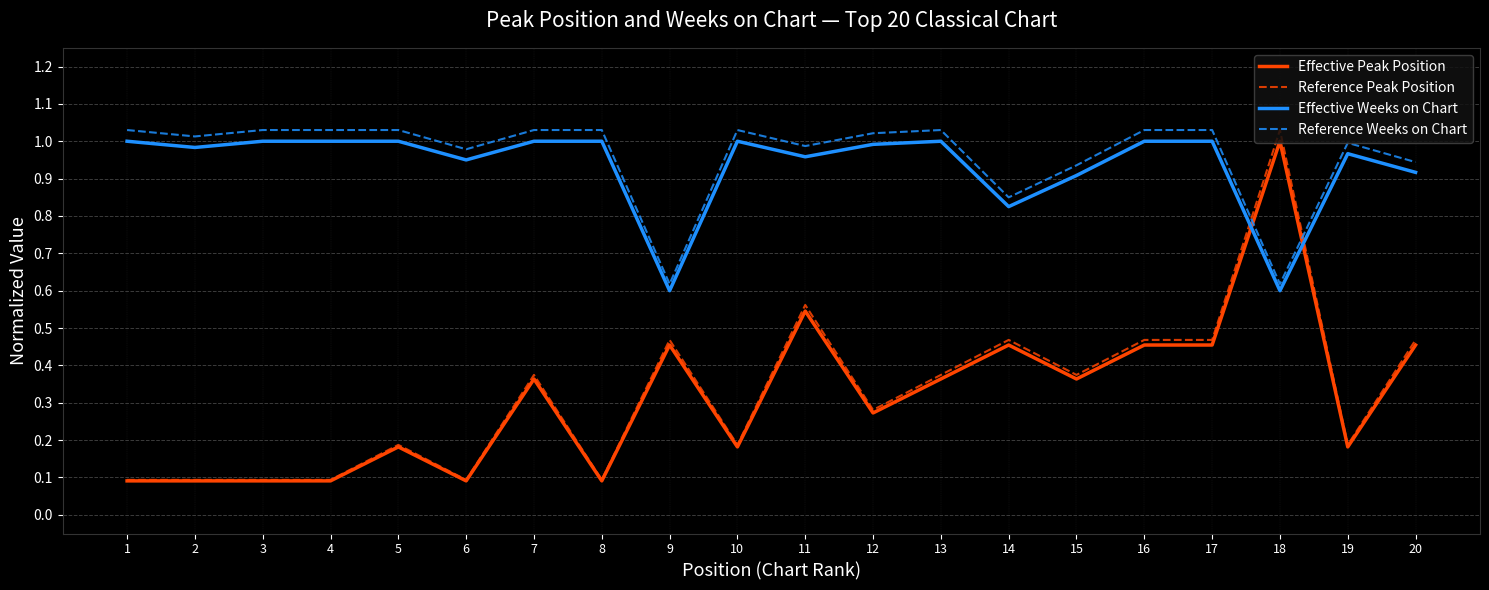

What is the sum of all Effective Peak Position values?

6.3